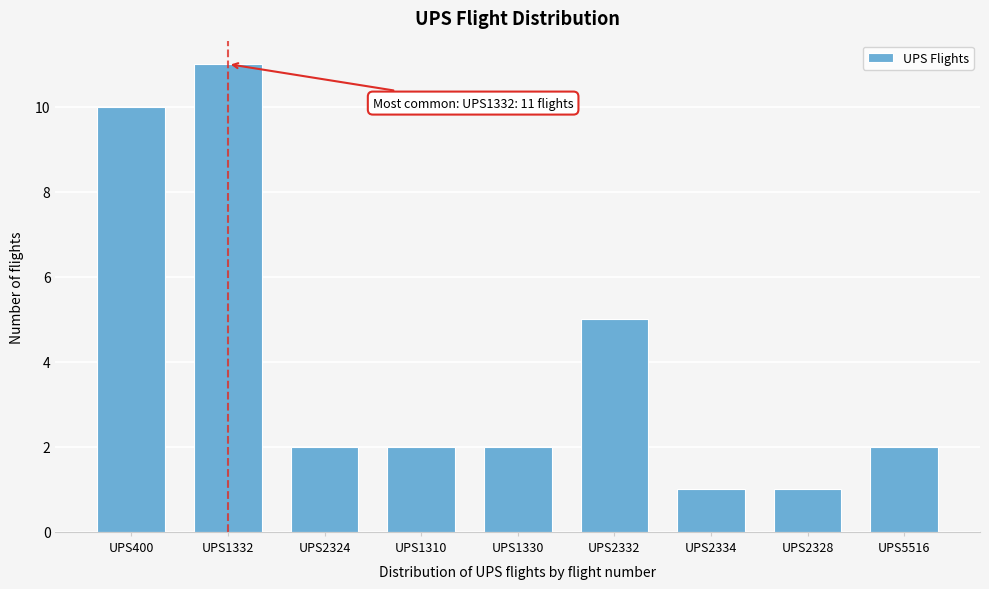

Reading right to left, extract all data points from this chart.

UPS5516=2	UPS2328=1	UPS2334=1	UPS2332=5	UPS1330=2	UPS1310=2	UPS2324=2	UPS1332=11	UPS400=10